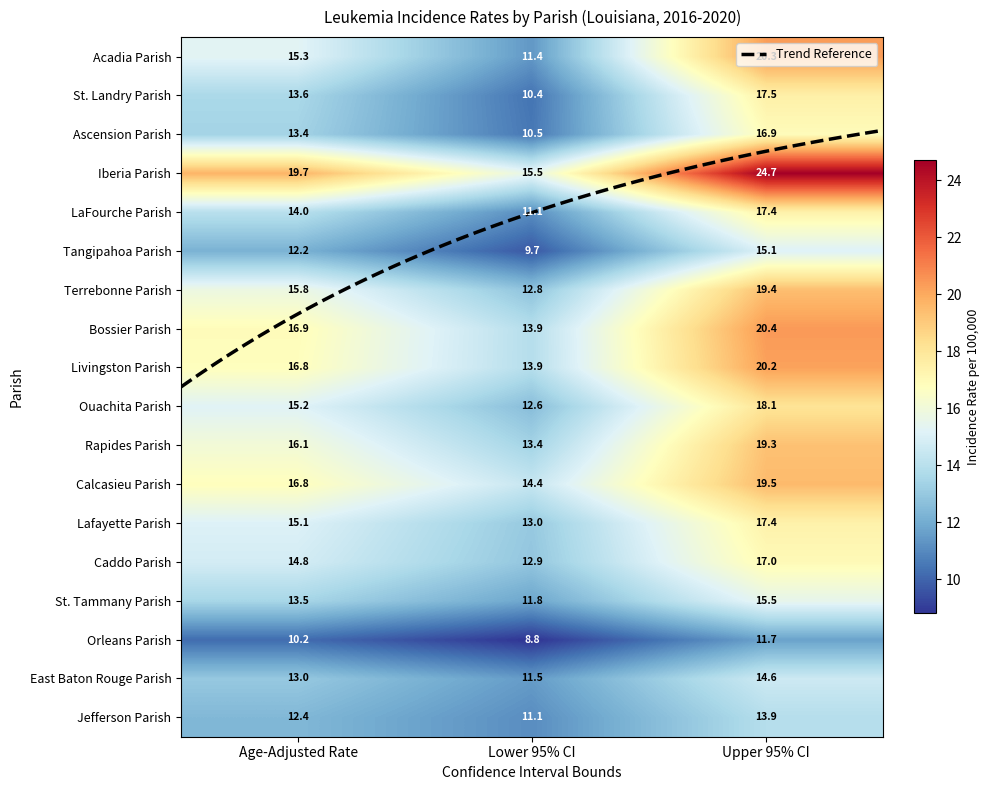

List the labels in order of Calcasieu Parish value, largest first.

Upper 95% CI, Age-Adjusted Rate, Lower 95% CI